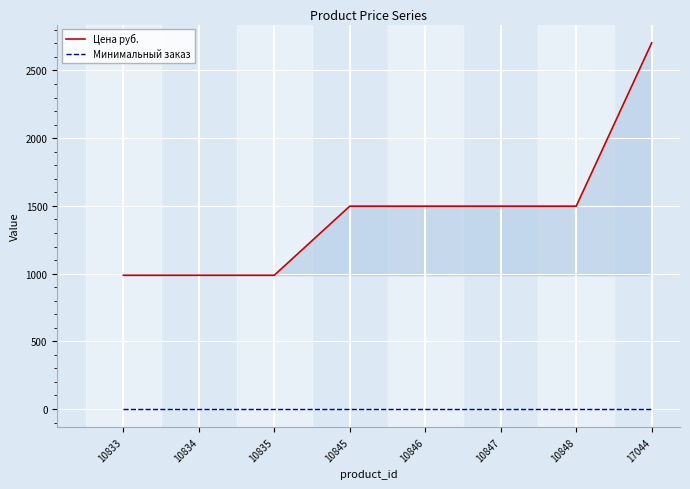

What is the maximum value for Цена руб.?

2703.7